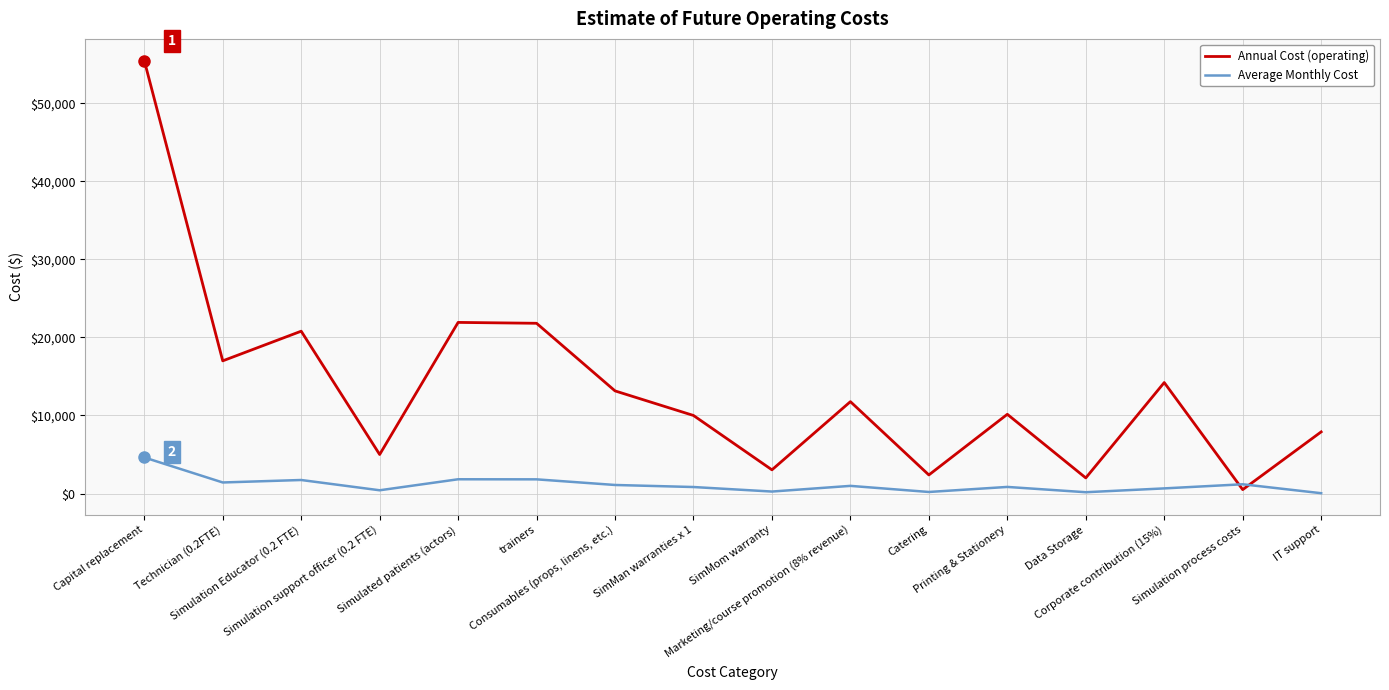

What is the maximum value shown in the chart?

55478.7